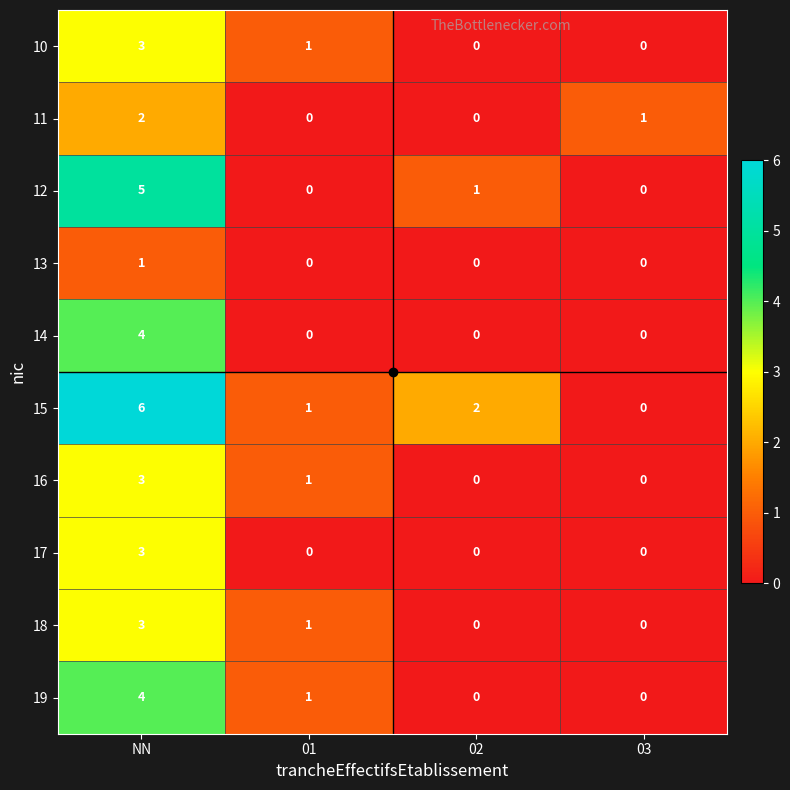

Which series has the widest spread of values?

15